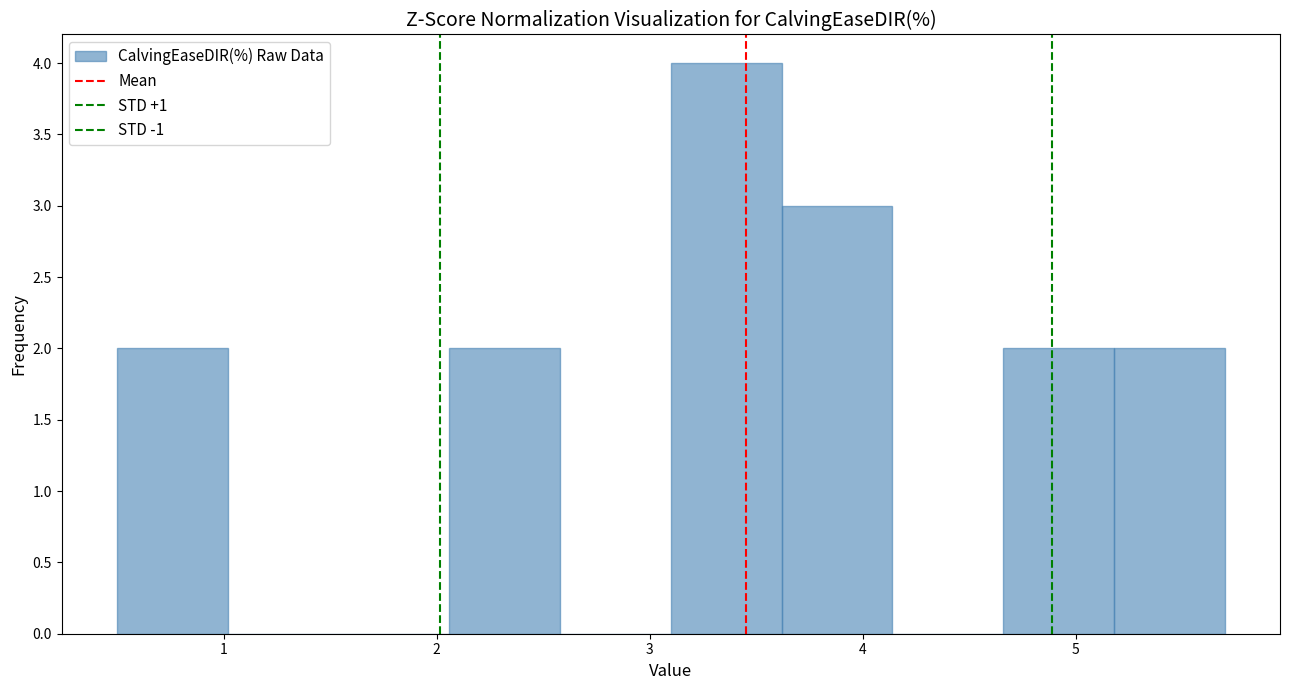

How tall is the bar that spans 2.06 to 2.58 on the x-axis? Neither the bar edges nor the heights are printed on the chart, so give them approximately, as read against the axes.

2